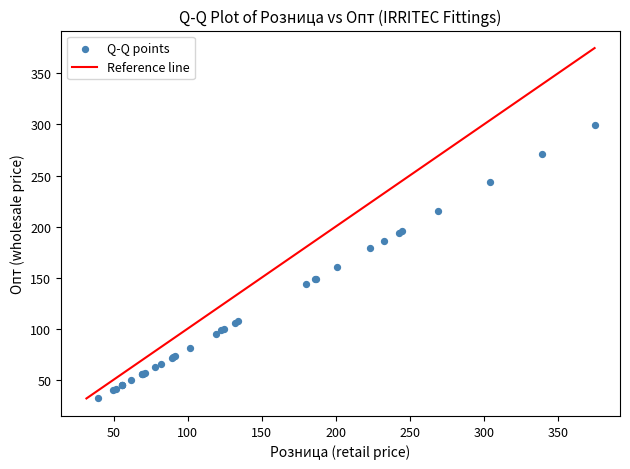

What Y value in the scatter plot is closest to 165?

160.8